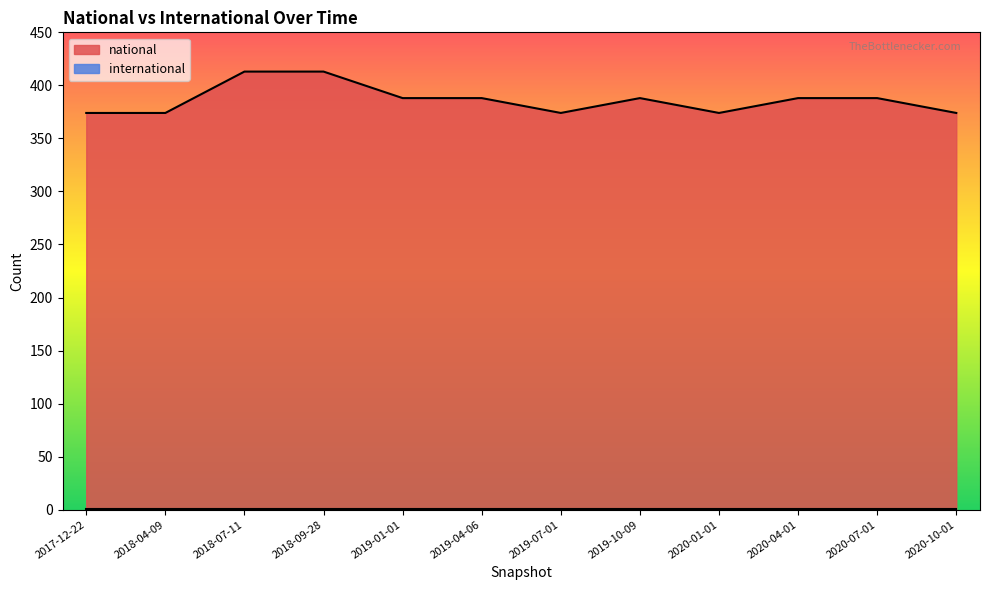

Which has a higher value, 2019-07-01 or 2020-07-01?

2020-07-01